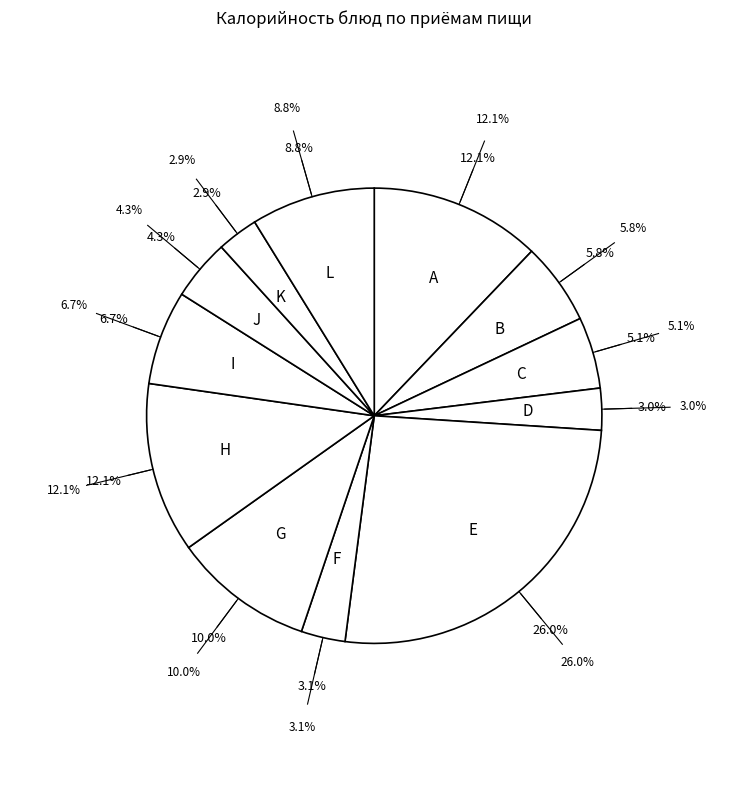

What is the largest slice in the pie chart?

E